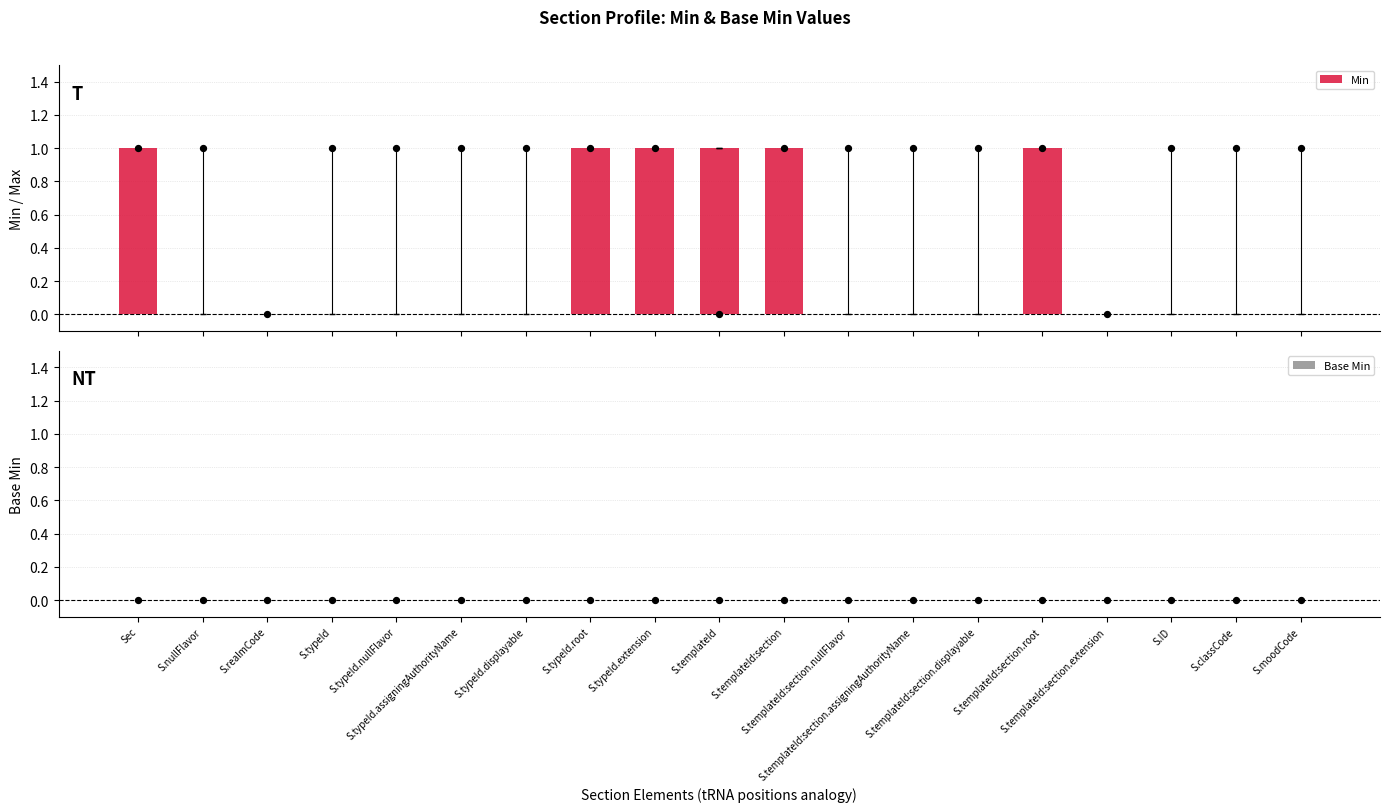

Which series contains the lowest Y value?

Min